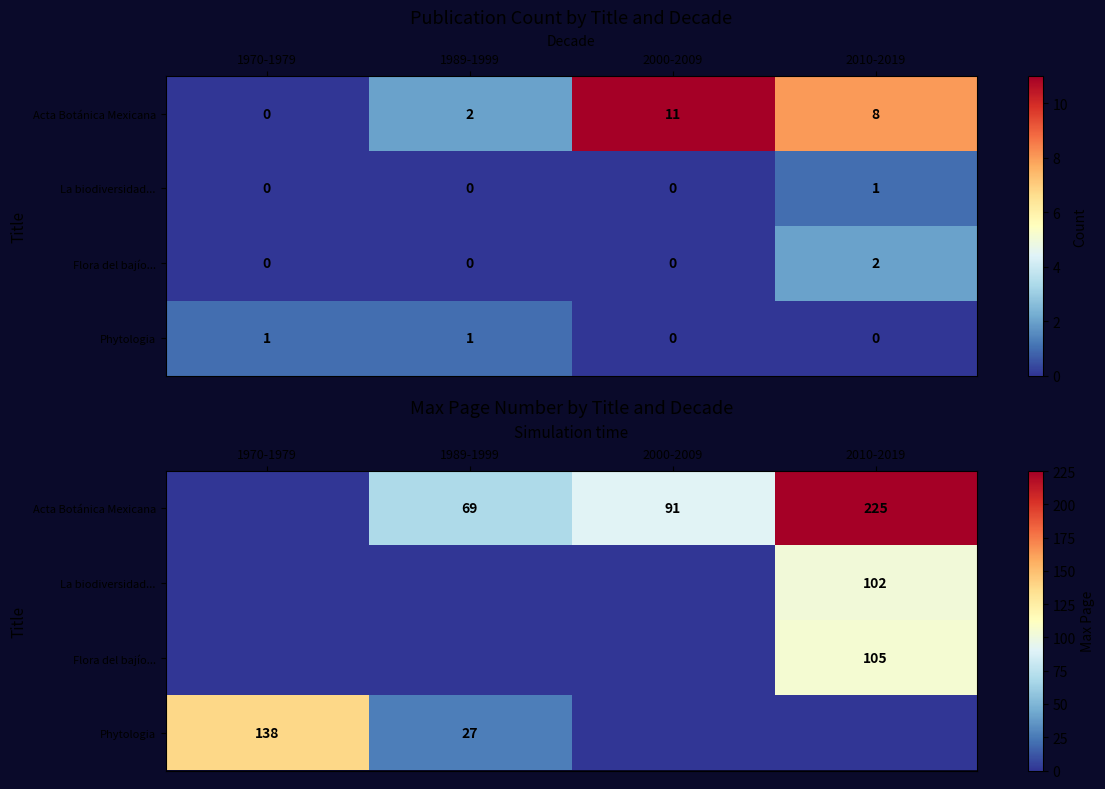

What is the total value across all series at 1970-1979?

138